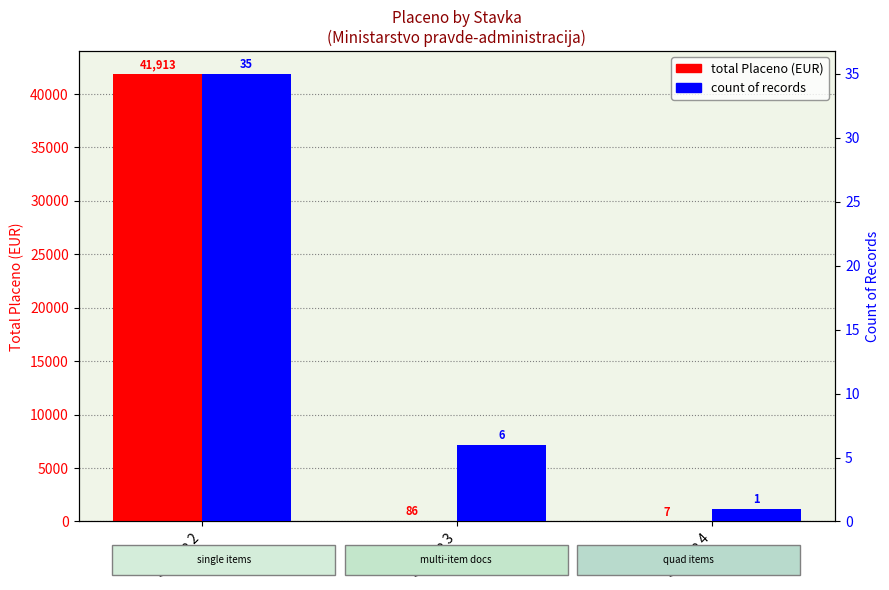

What is the difference between the count of records values at Stavka 2 and Stavka 3?

29.0